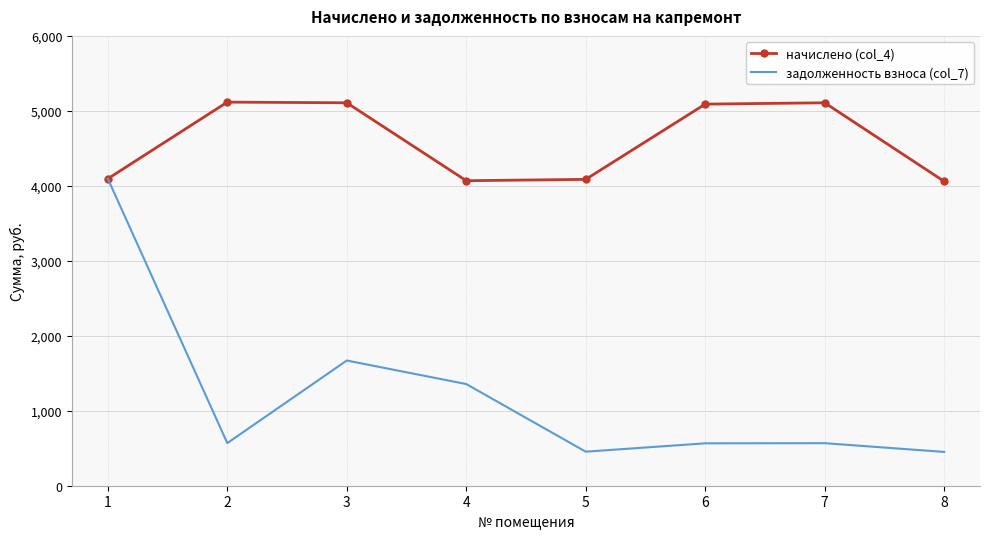

The value of задолженность взноса (col_7) at 1 is 4095.1. True or false?

True